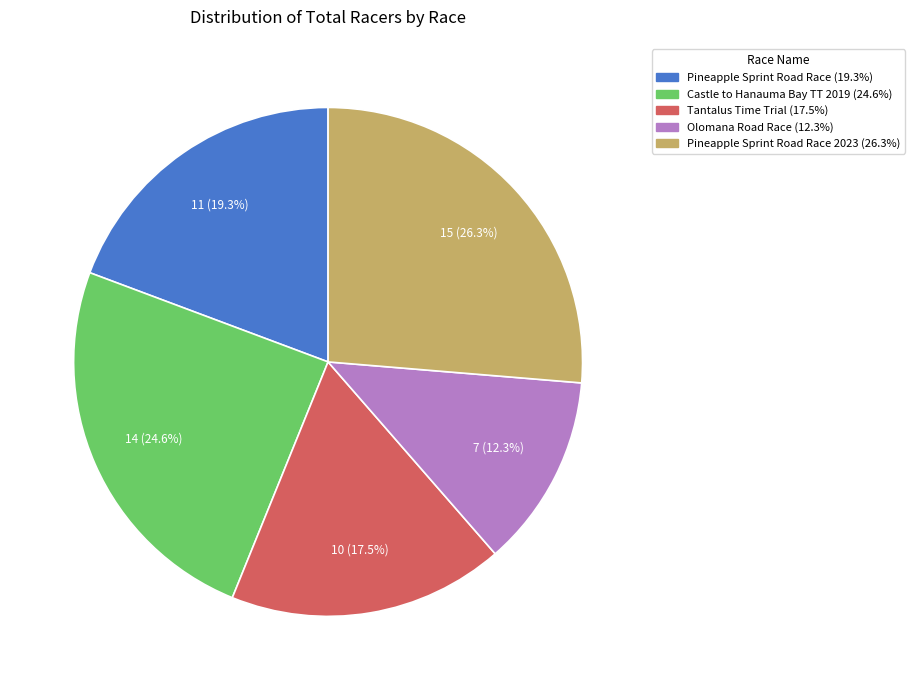

Is there any slice that represents more than half of the pie?

No